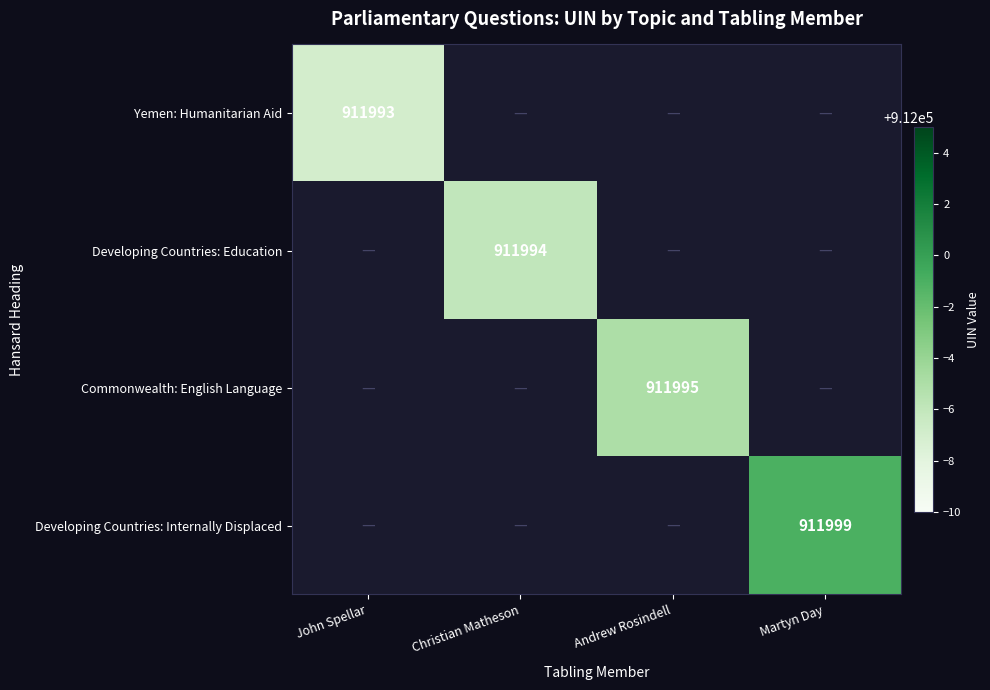

The value of Developing Countries: Education at Christian Matheson is 230261. True or false?

False